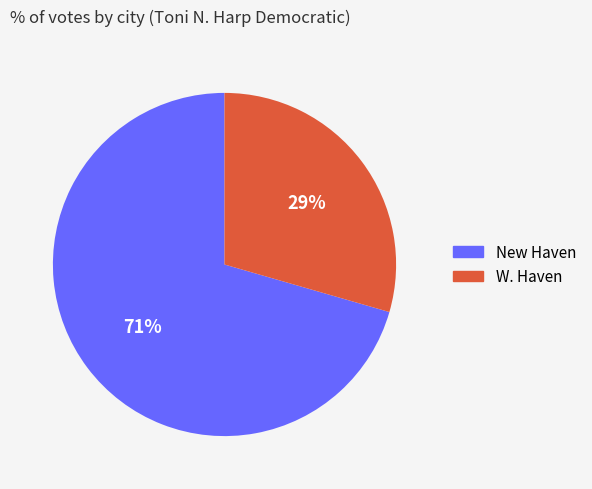

What is the smallest slice in the pie chart?

W. Haven